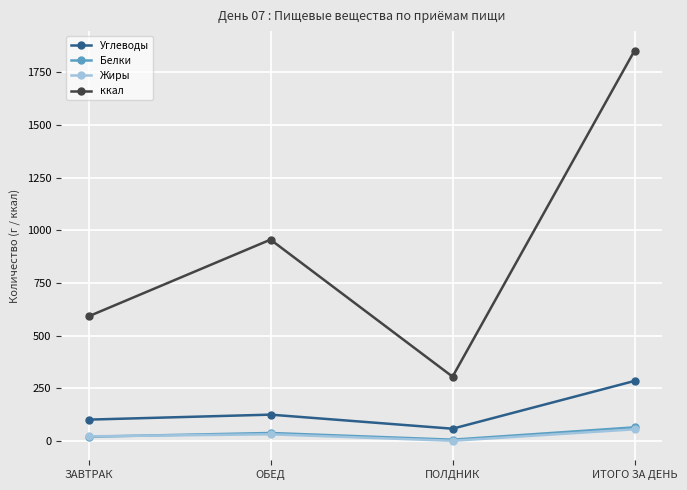

True or false: Углеводы and ккал intersect in this chart.

False